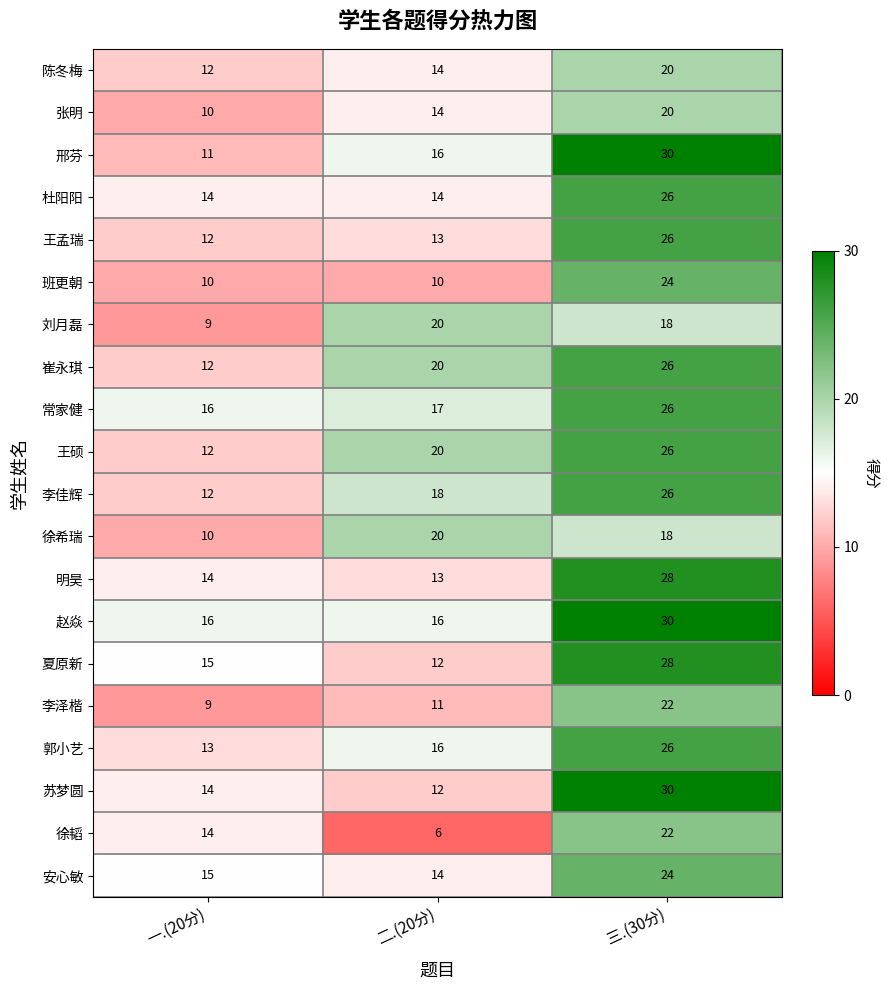

At how many categories does at least one series exceed 13?

3